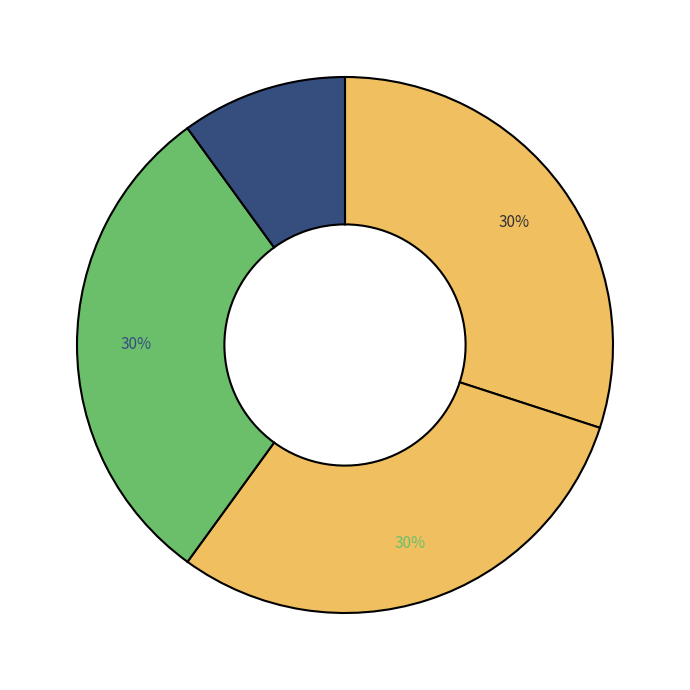

What is the smallest slice in the pie chart?

C1